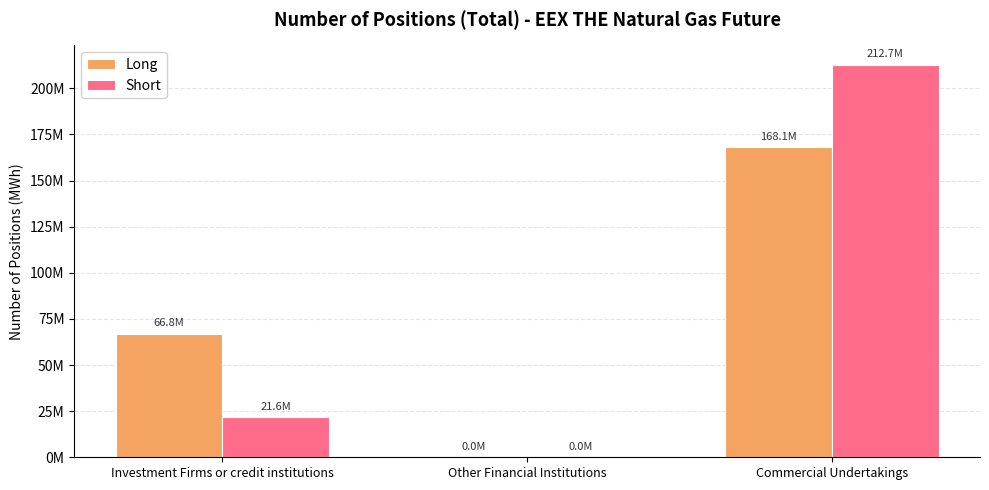

What are all the series names shown in the legend?

Long, Short